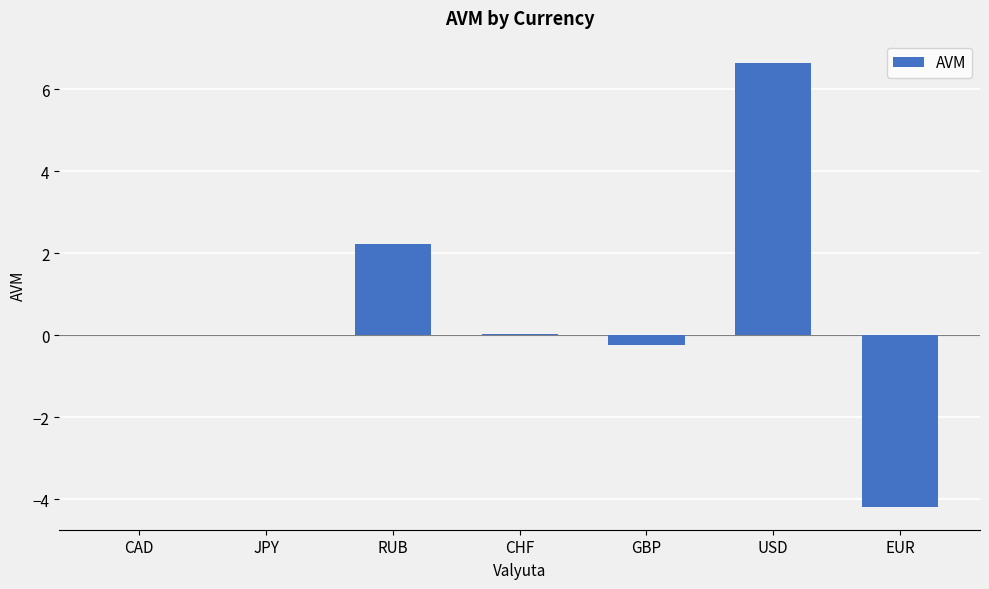

How many distinct data groups are displayed?

1